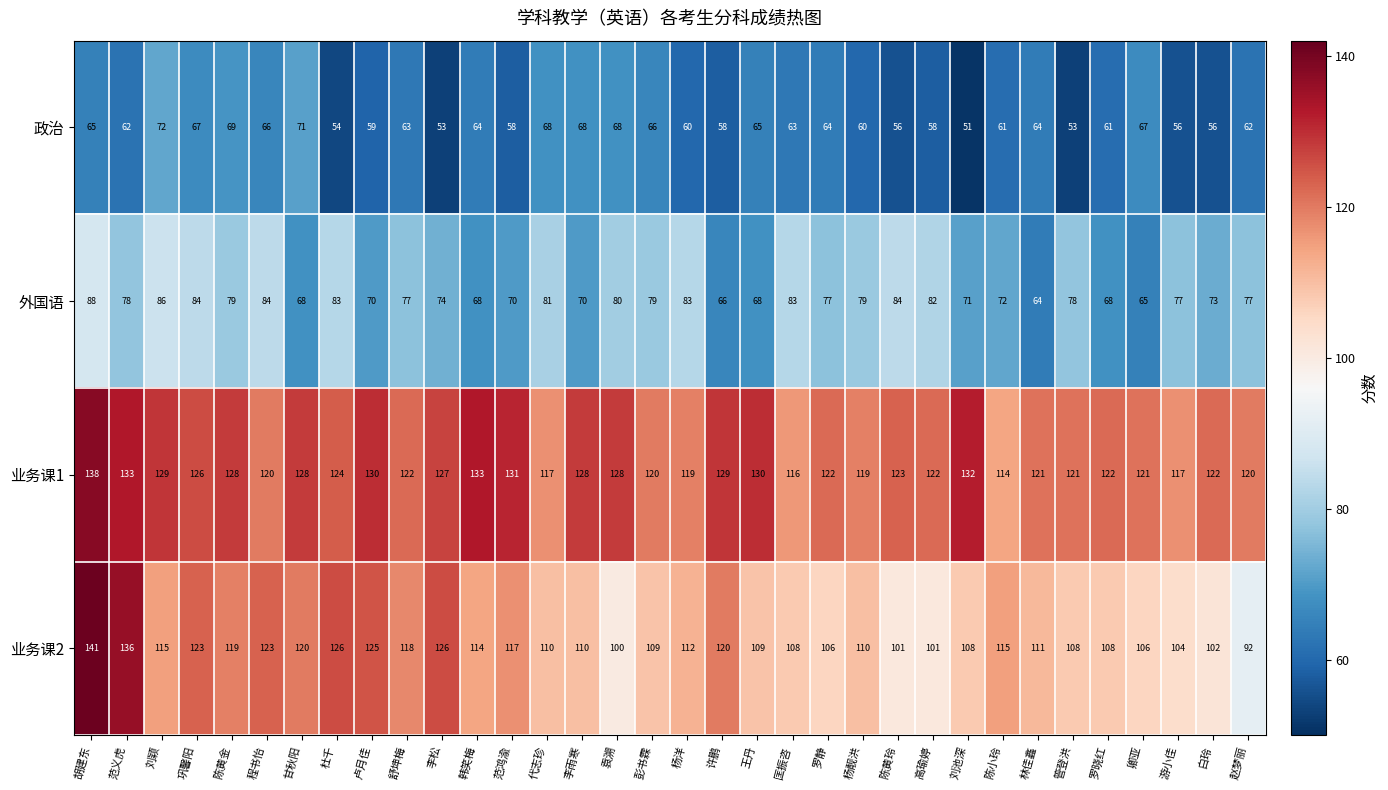

At how many categories does at least one series exceed 111?

34